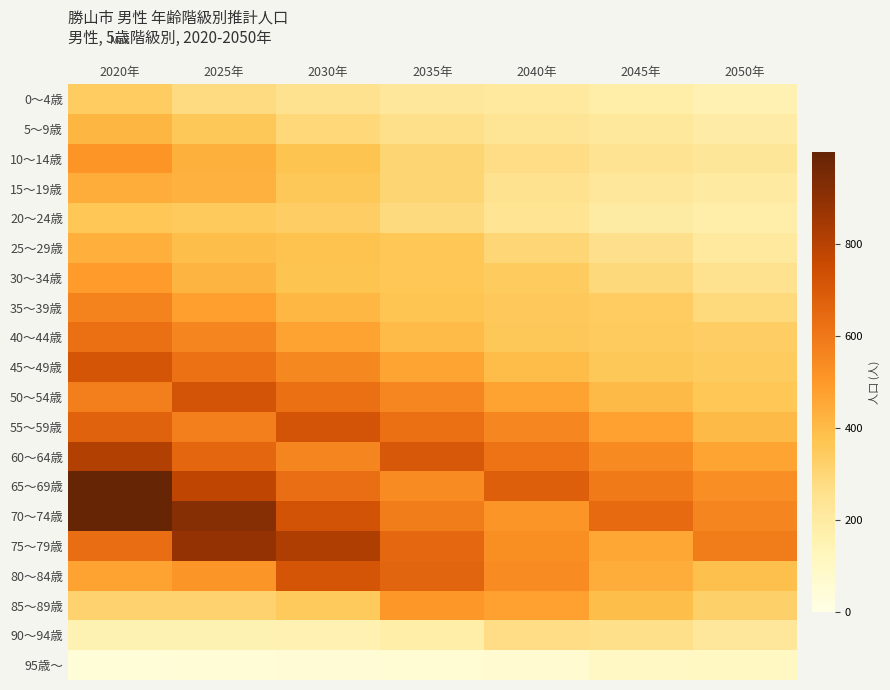

At which category does the chart reach its minimum across all series?

2020年